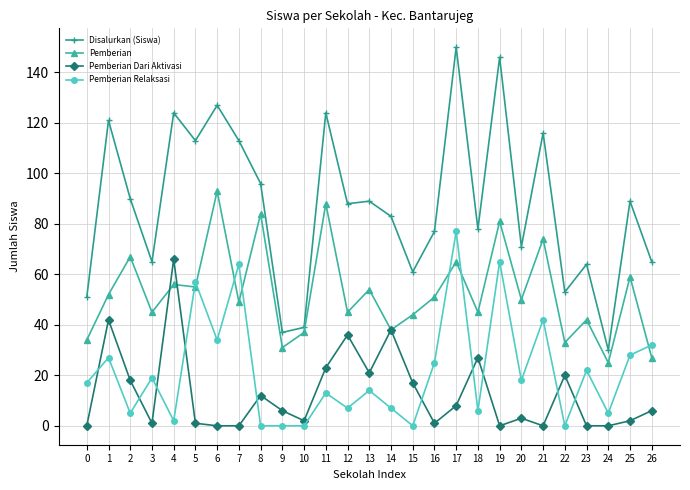

At 2, list the series in order from smallest to largest.

Pemberian Relaksasi, Pemberian Dari Aktivasi, Pemberian, Disalurkan (Siswa)